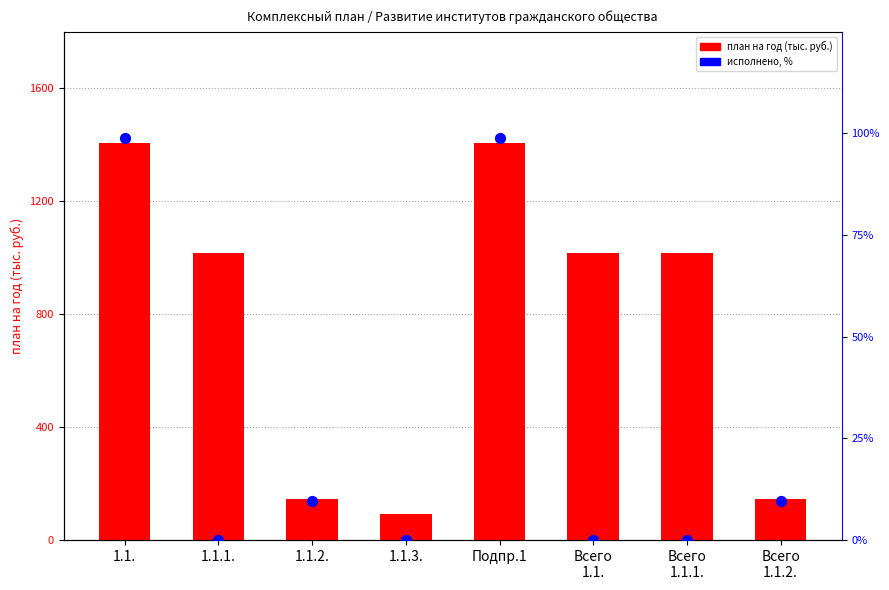

Which series has the largest total across all categories?

план на год